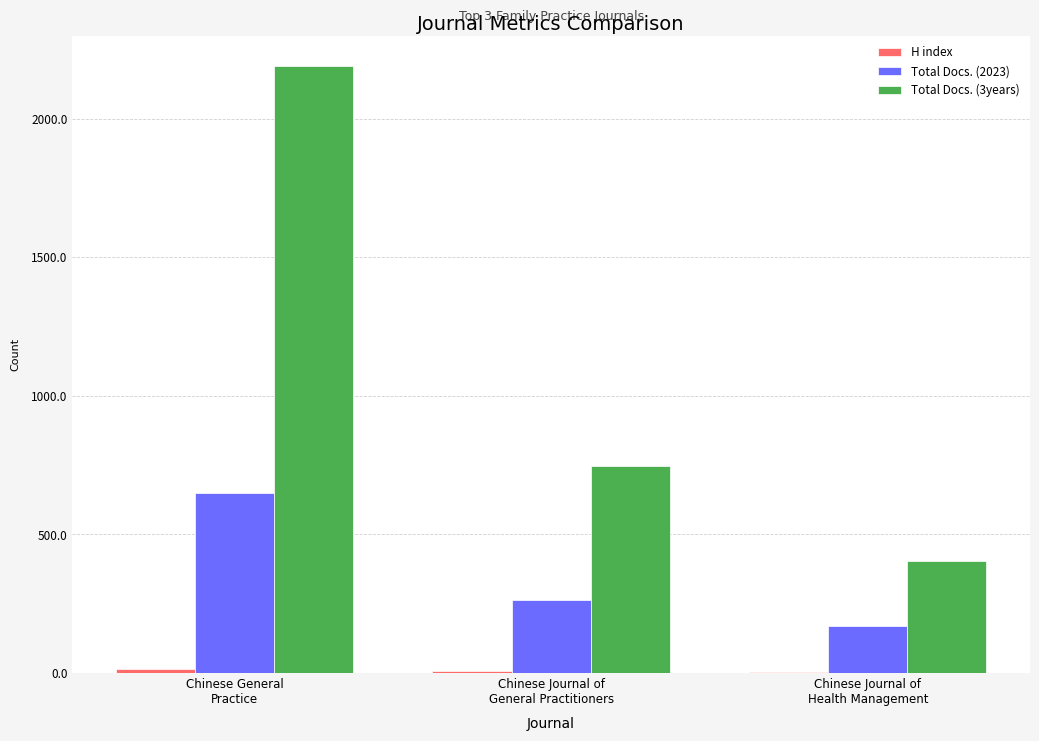

Which series has the largest total across all categories?

Total Docs. (3years)